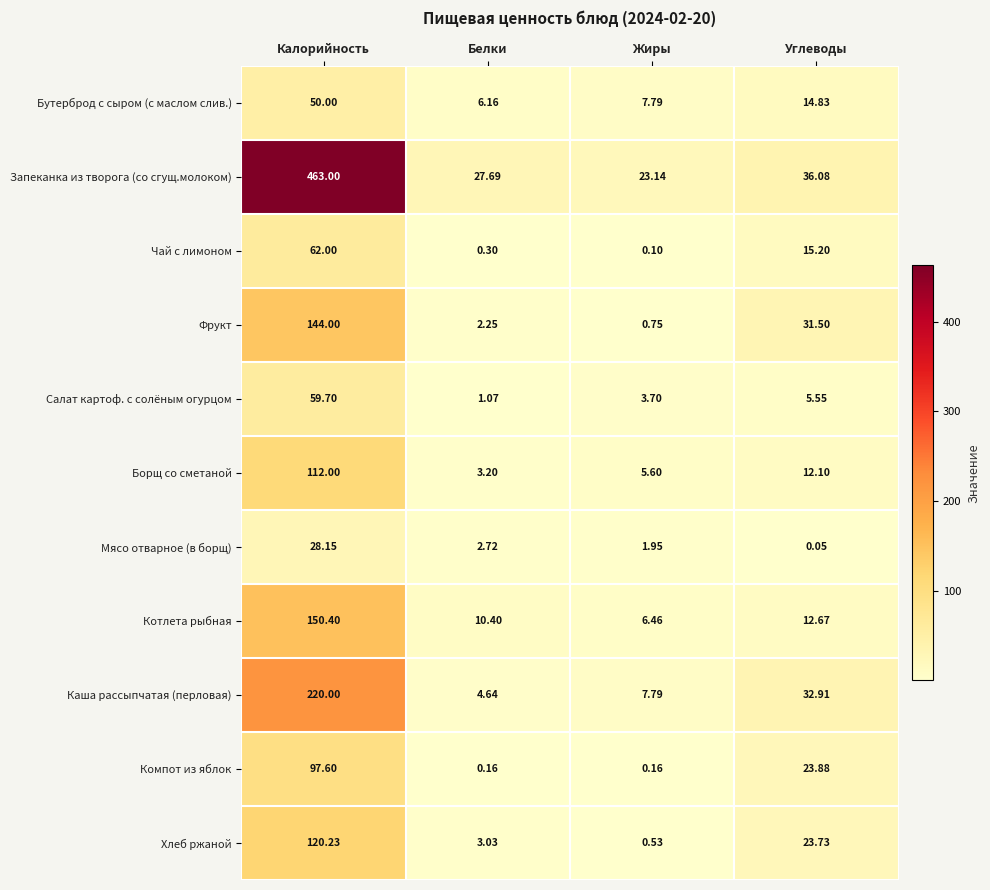

Which category has the highest value across all series?

Калорийность